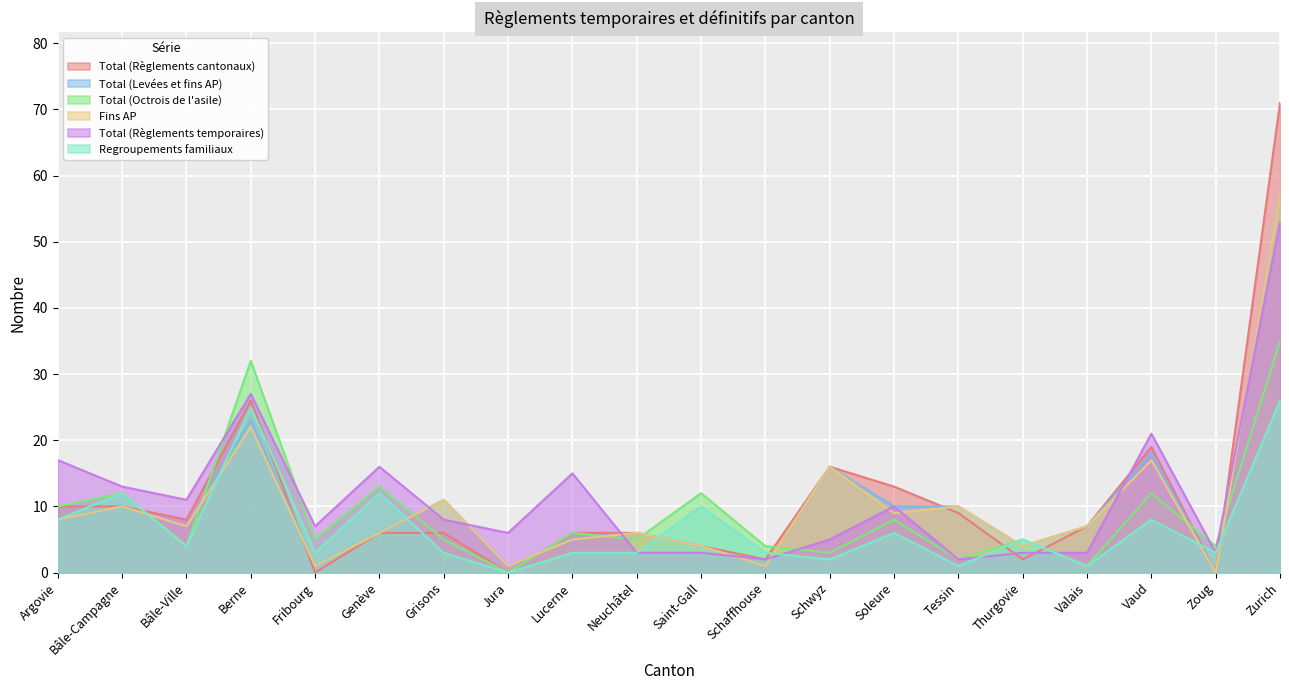

What is the total value across all series at Schaffhouse?

13